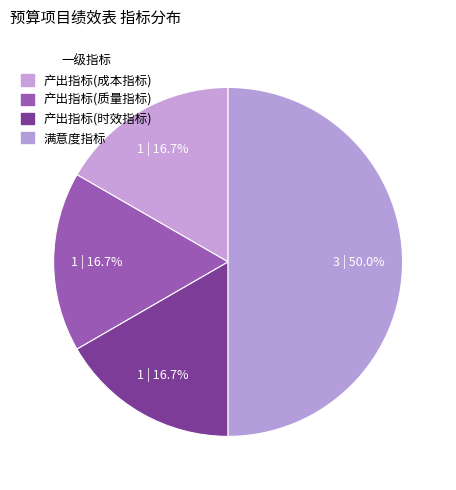

To the nearest percent, what portion does 产出指标(质量指标) represent?

17%